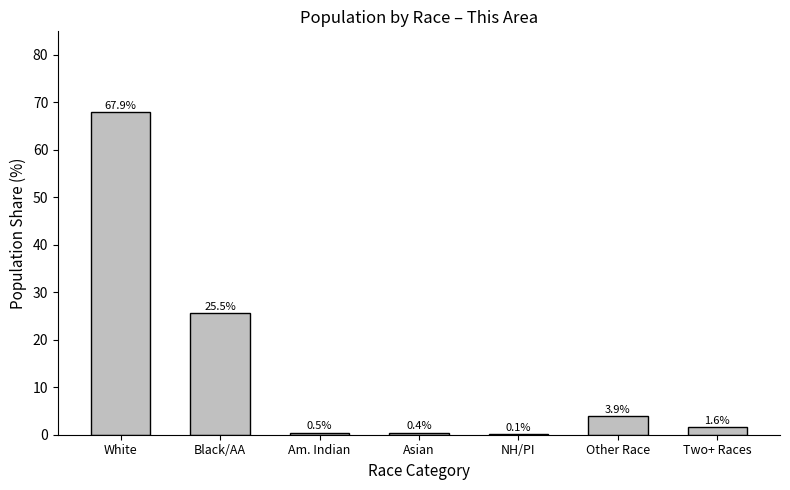

Reading right to left, list all the values displayed in this chart.

Two+ Races=1.6	Other Race=3.9	NH/PI=0.1	Asian=0.4	Am. Indian=0.5	Black/AA=25.5	White=67.9